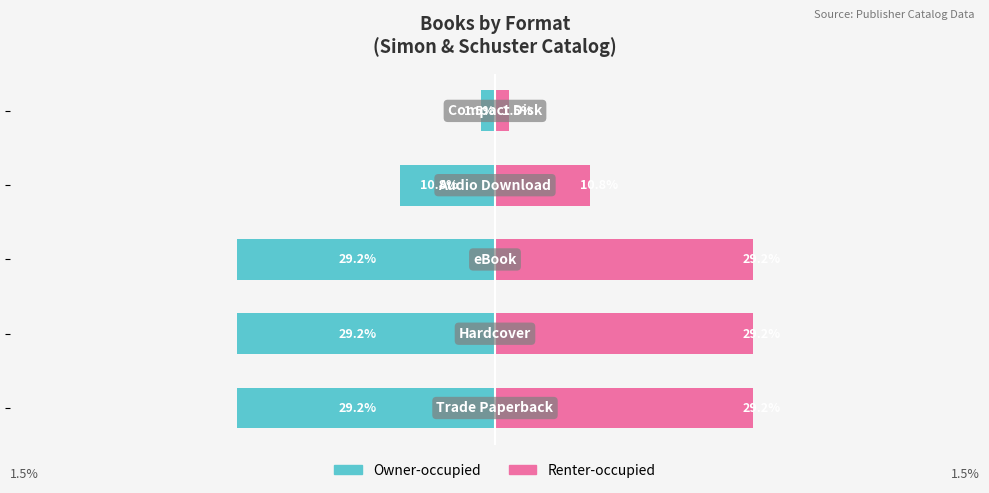

The value of Owner-occupied at 20 is -0.3. True or false?

False